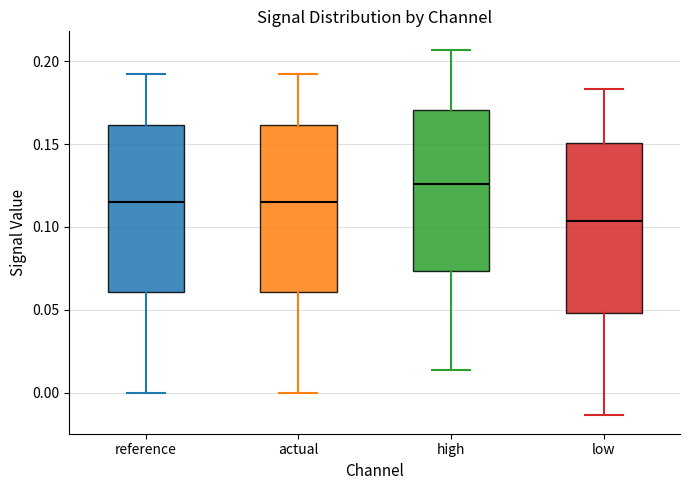

Reading left to right, read every box against the y-axis: the position of its median line, the range the box covers, and the ends of its whiskers. The values are not printed on the chart, so give them approximately, as read against the axis.

reference: median 0.115, box 0.060 to 0.160, whiskers 0.000 to 0.190
actual: median 0.115, box 0.060 to 0.160, whiskers 0.000 to 0.190
high: median 0.125, box 0.075 to 0.170, whiskers 0.015 to 0.205
low: median 0.105, box 0.050 to 0.150, whiskers -0.015 to 0.185